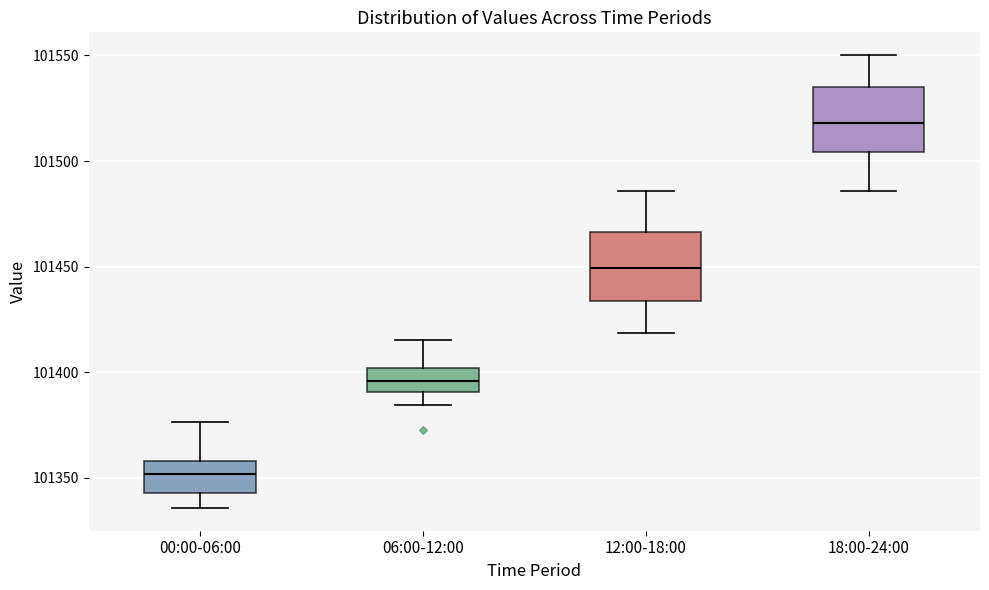

Reading left to right, read every box against the y-axis: the position of its median line, the range the box covers, and the ends of its whiskers. The values are not printed on the chart, so give them approximately, as read against the axis.

00:00-06:00: median 101350, box 101345 to 101360, whiskers 101335 to 101375
06:00-12:00: median 101395, box 101390 to 101400, whiskers 101385 to 101415
12:00-18:00: median 101450, box 101435 to 101465, whiskers 101420 to 101485
18:00-24:00: median 101520, box 101505 to 101535, whiskers 101485 to 101550